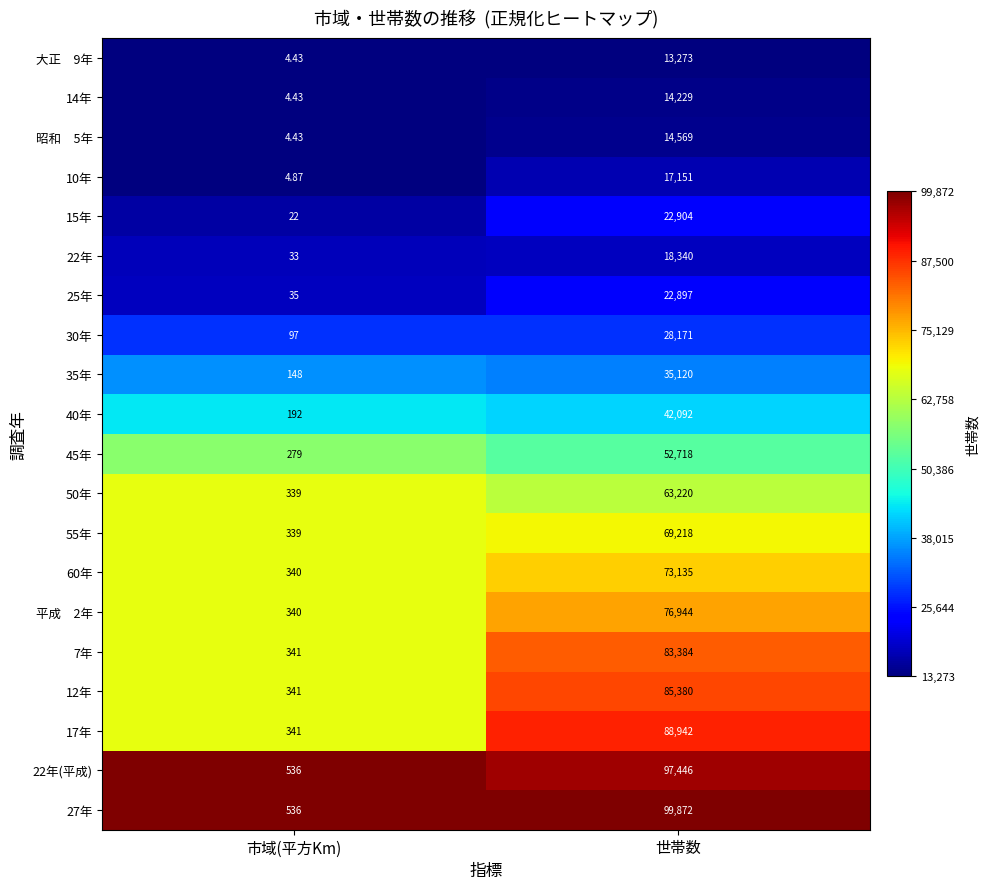

Which category has the lowest value in the 27年 series?

市域(平方Km)